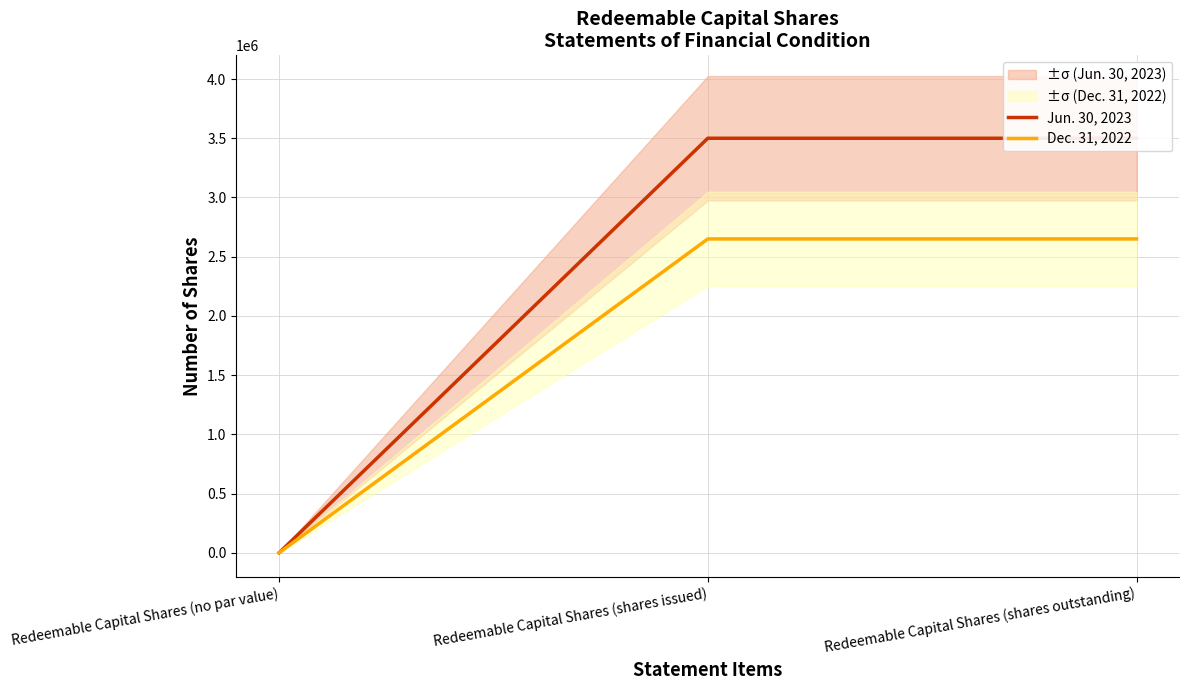

What is the label of the 3rd point from the left?

Redeemable Capital Shares (shares outstanding)